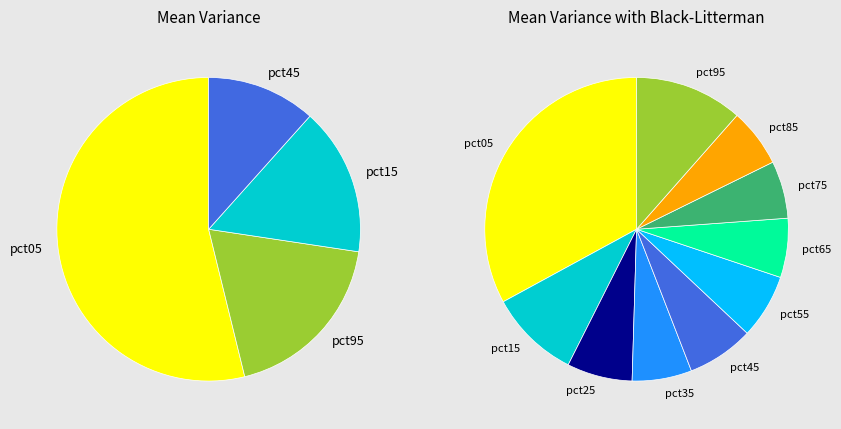

Between pct25 and pct55, which is larger?

pct25